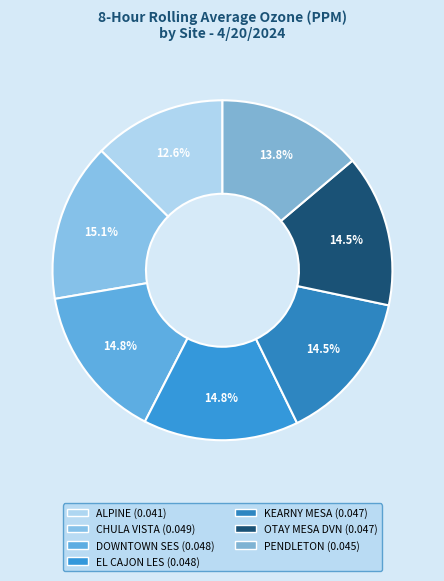

What is the total percentage of CHULA VISTA and DOWNTOWN SES?

29.8%